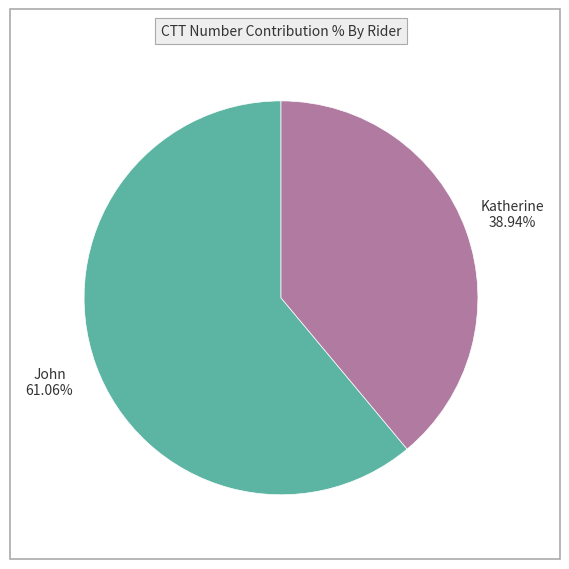

Do Katherine and John together represent more than half of the pie?

Yes